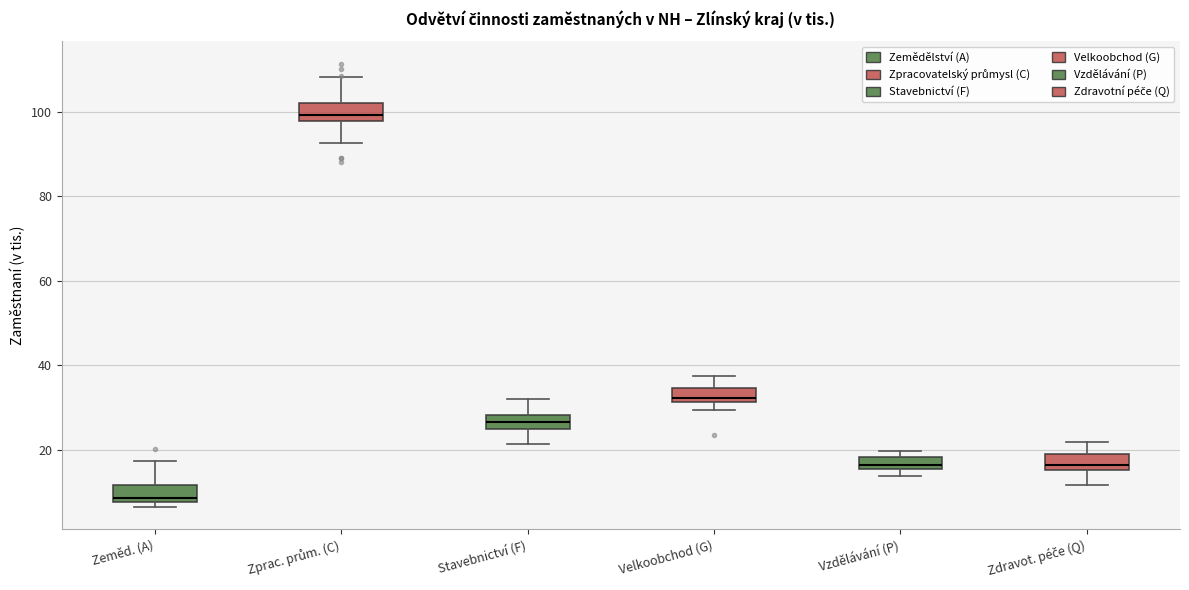

Where does the lower whisker of the box for Zprac. prům. (C) end on the y-axis? The values are not printed on the chart, so give them approximately, as read against the axis.

92